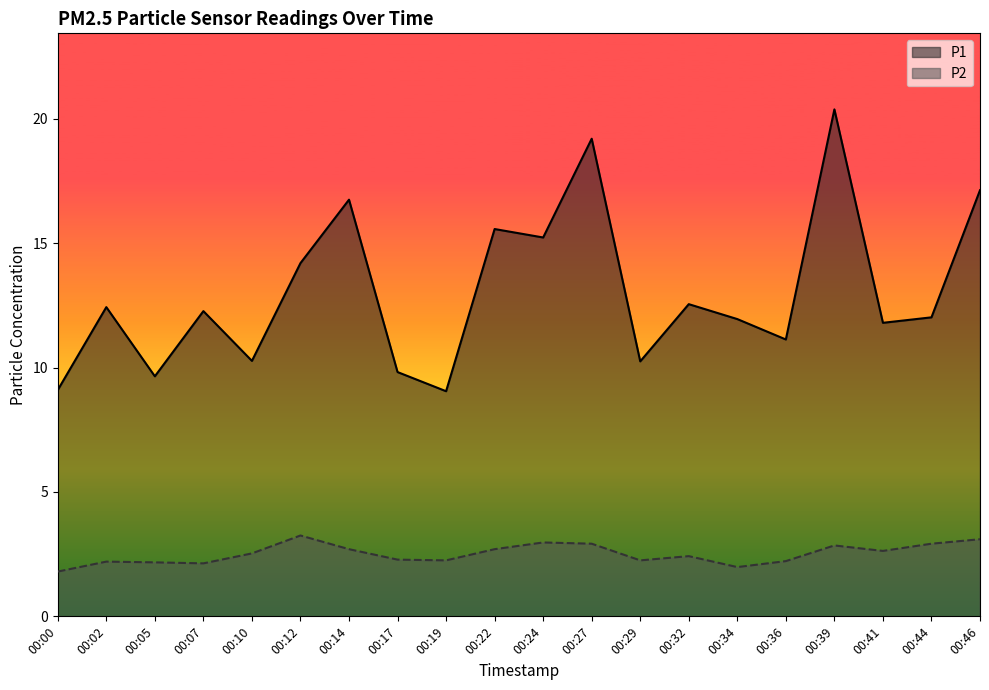

How many interior local valleys does the P2 series have?

5